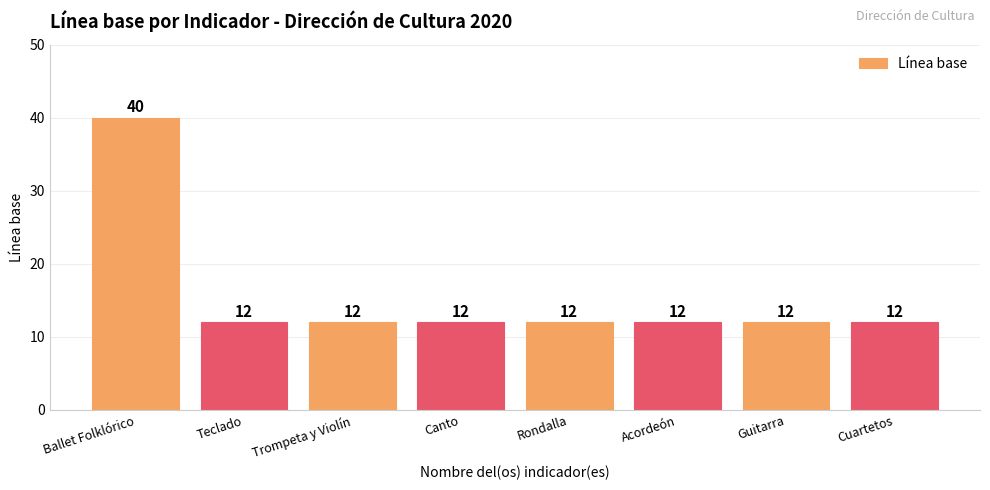

At which category does the chart reach its peak across all series?

Ballet Folklórico